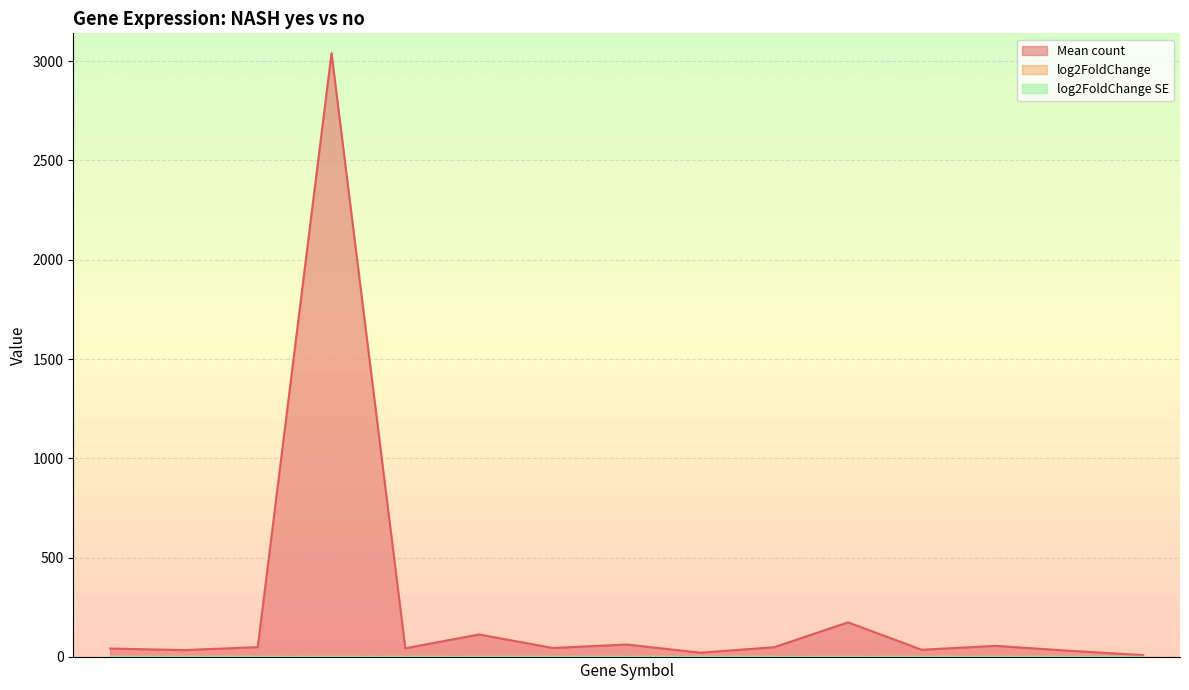

True or false: Mean count and log2FoldChange SE intersect in this chart.

False